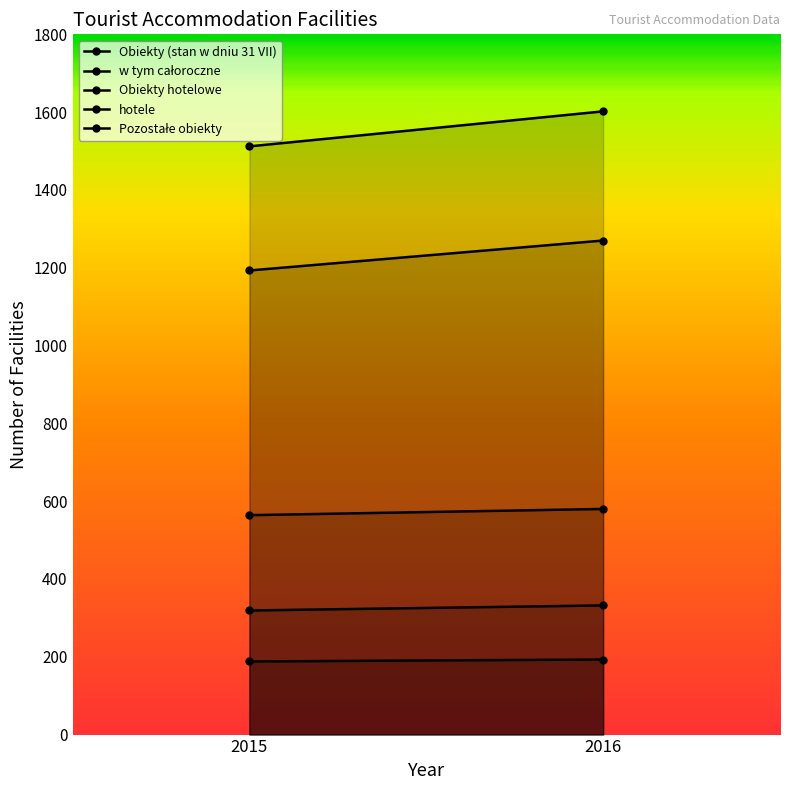

Rank the series by their maximum value, from lowest to highest.

hotele, Obiekty hotelowe, w tym całoroczne, Pozostałe obiekty, Obiekty (stan w dniu 31 VII)